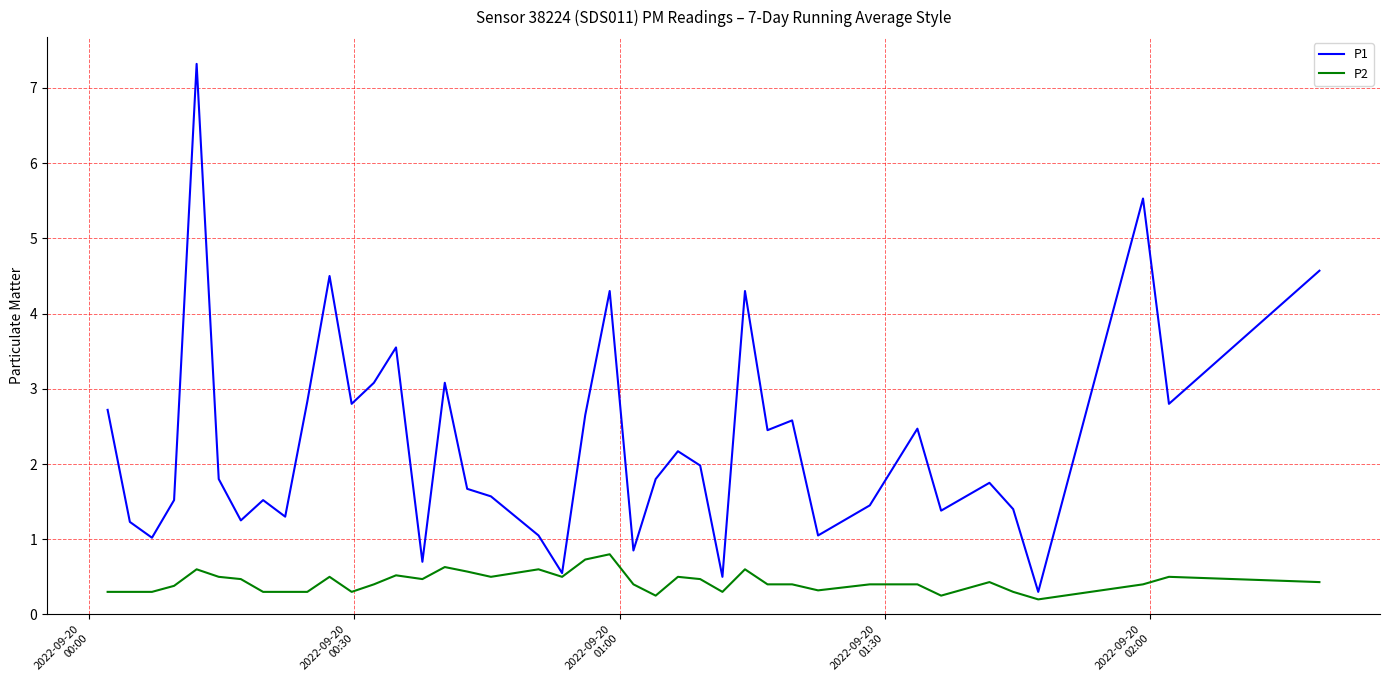

Which series has the widest spread of values?

P1